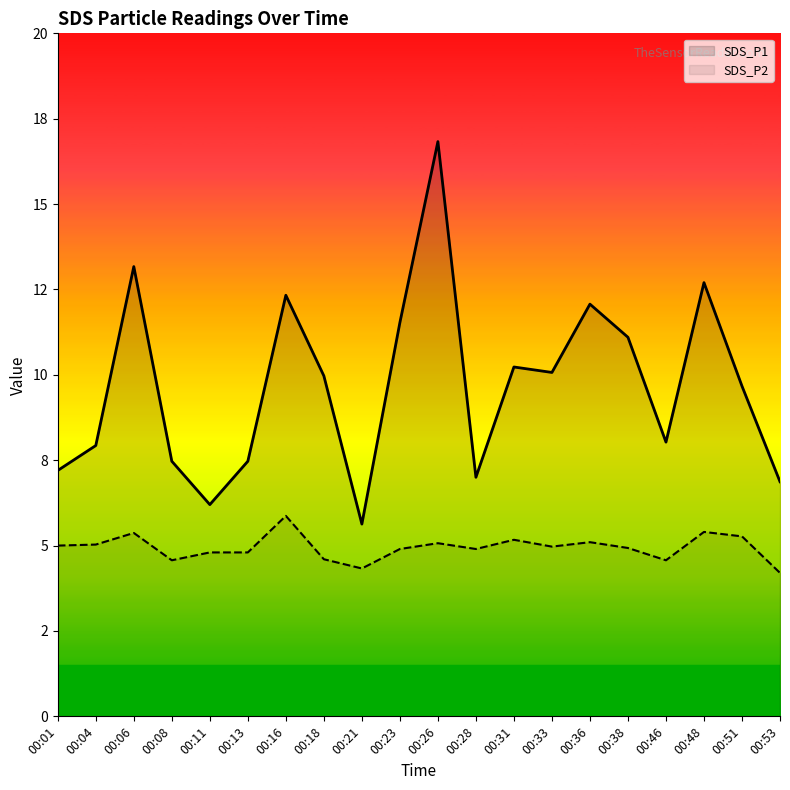

Is the value of SDS_P2 at 00:26 greater than the value of SDS_P1 at 00:38?

No